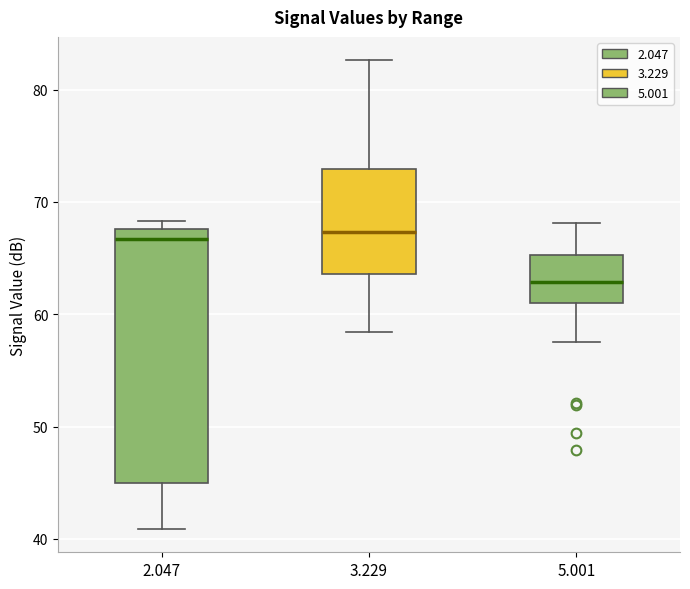

Where does the upper whisker of the box at x = 5.001 end on the y-axis? The values are not printed on the chart, so give them approximately, as read against the axis.

68